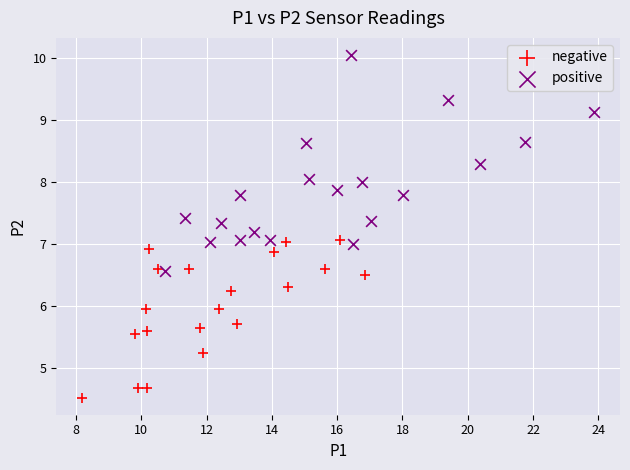

Which series has the widest spread of Y values?

positive